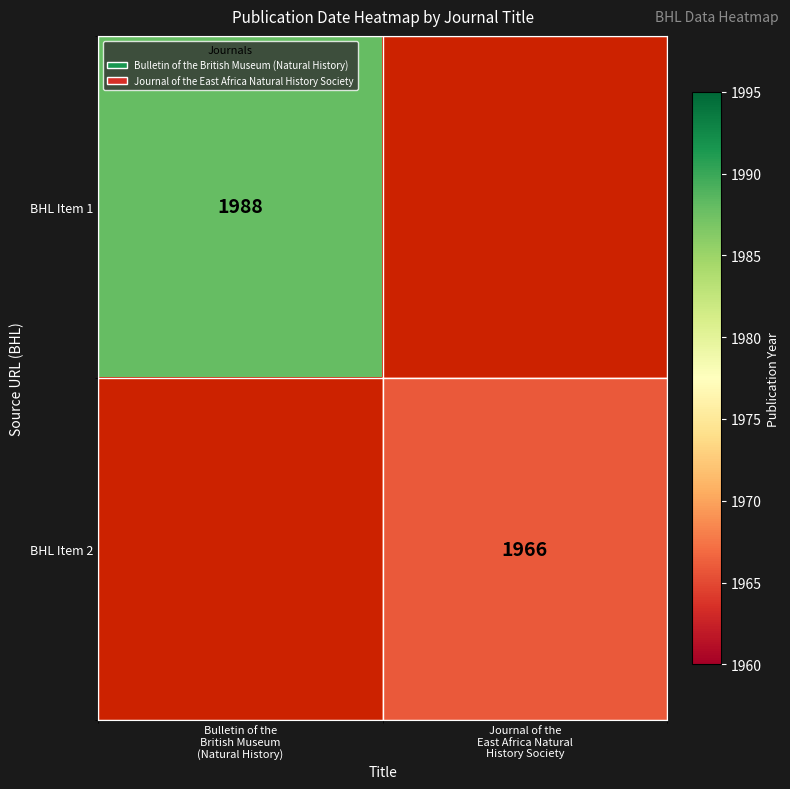

Is the value of BHL Item 1 at Journal of the East Africa Natural History Society greater than the value of BHL Item 2 at Journal of the East Africa Natural History Society?

No